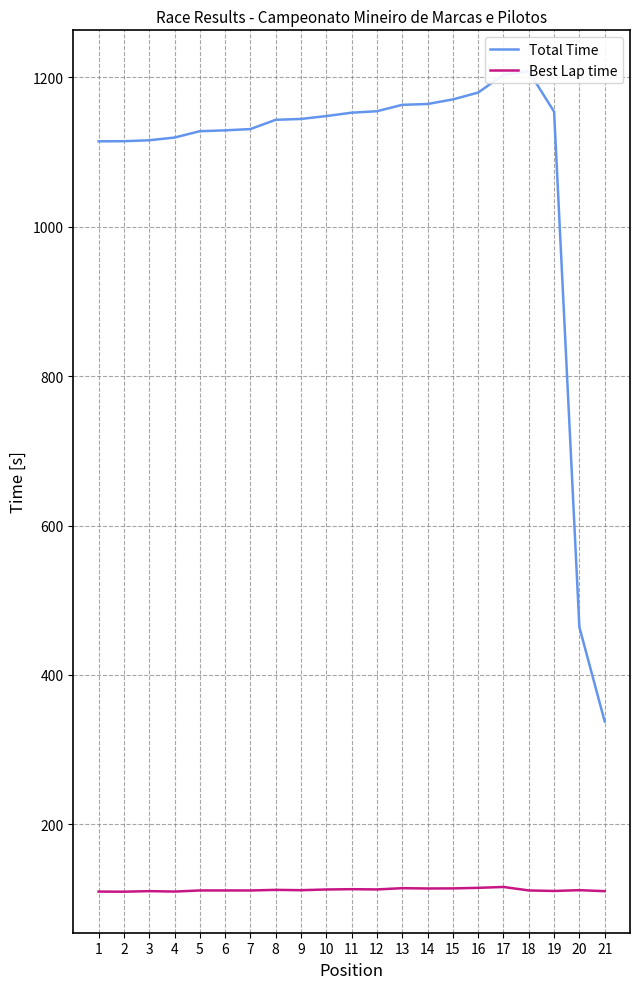

In Total Time, how many points are higher than both neighbors (excluding endpoints)?

1